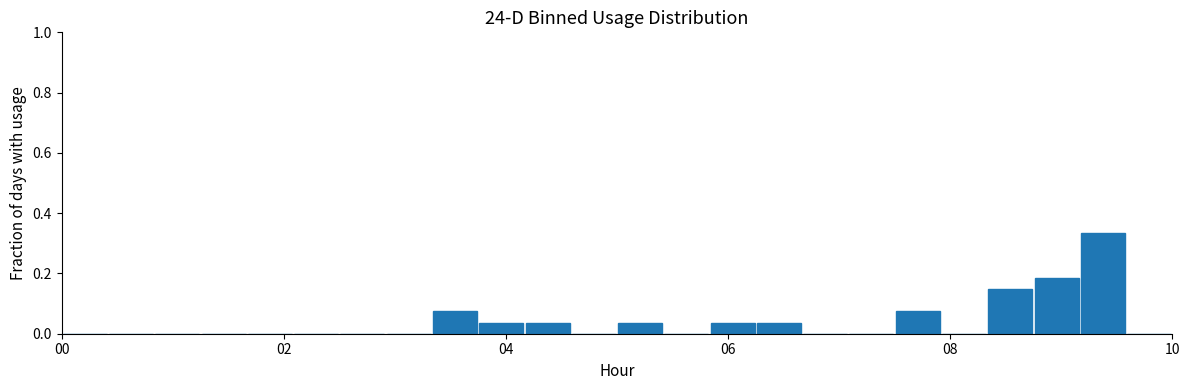

Read against the x-axis, roughly where is the centre of the tallest bar?

9.4